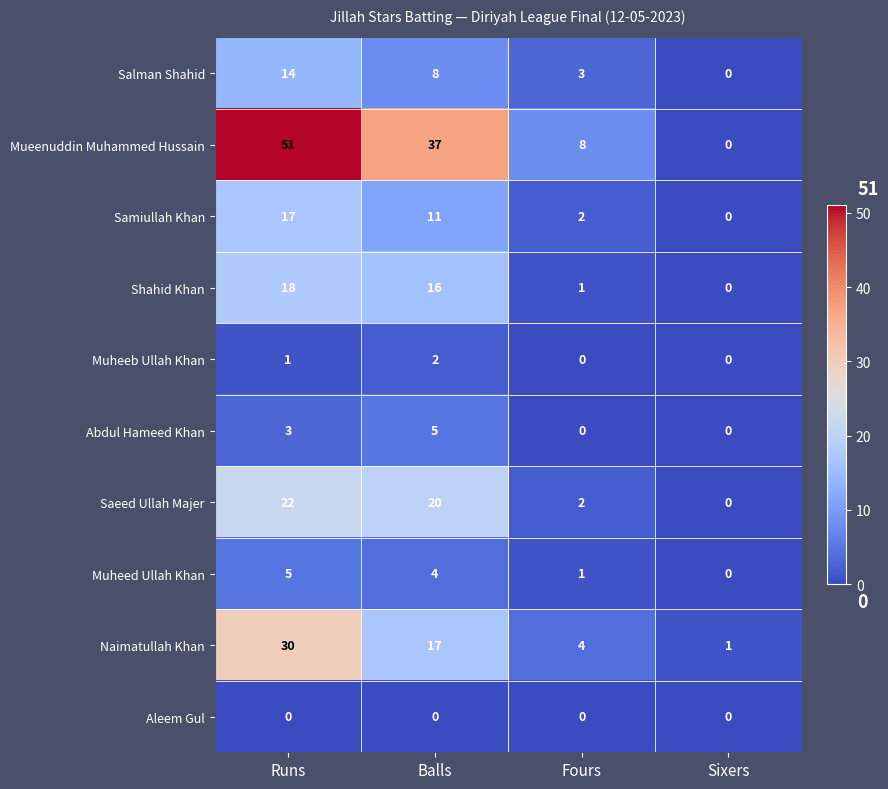

What is the total value across all series at Balls?

120